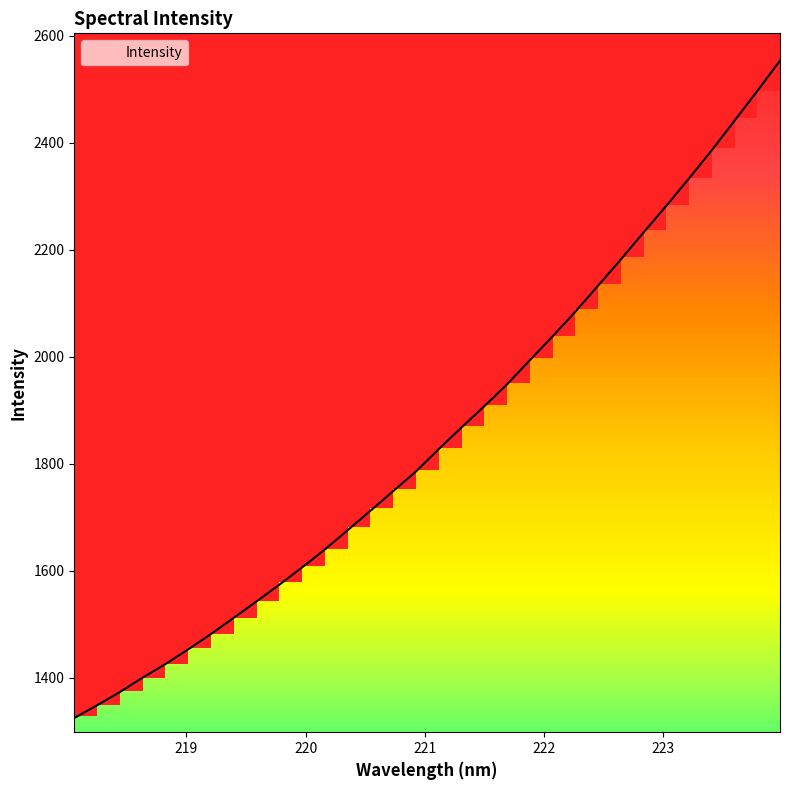

What is the label of the 5th point from the right?

223.2172